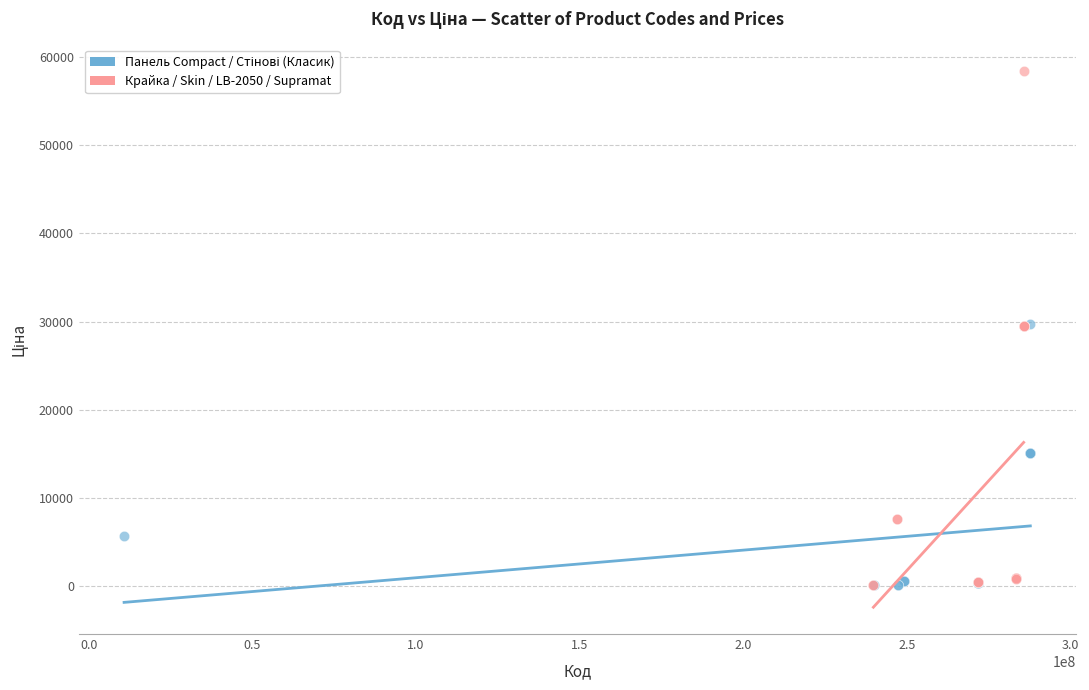

Which series has the widest spread of Y values?

Крайка / Skin / LB-2050 / Supramat